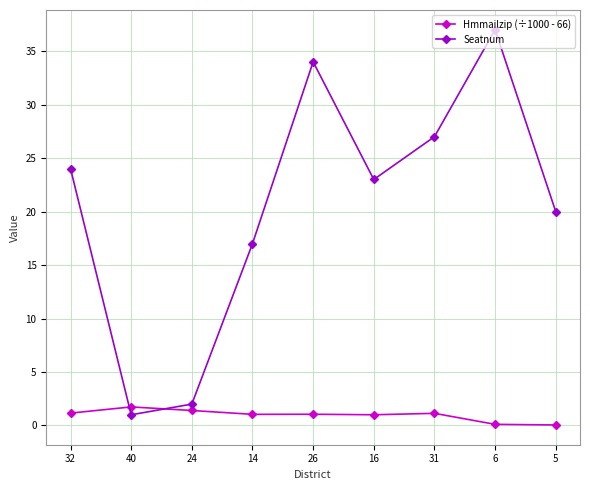

Does the chart have visible grid lines?

Yes